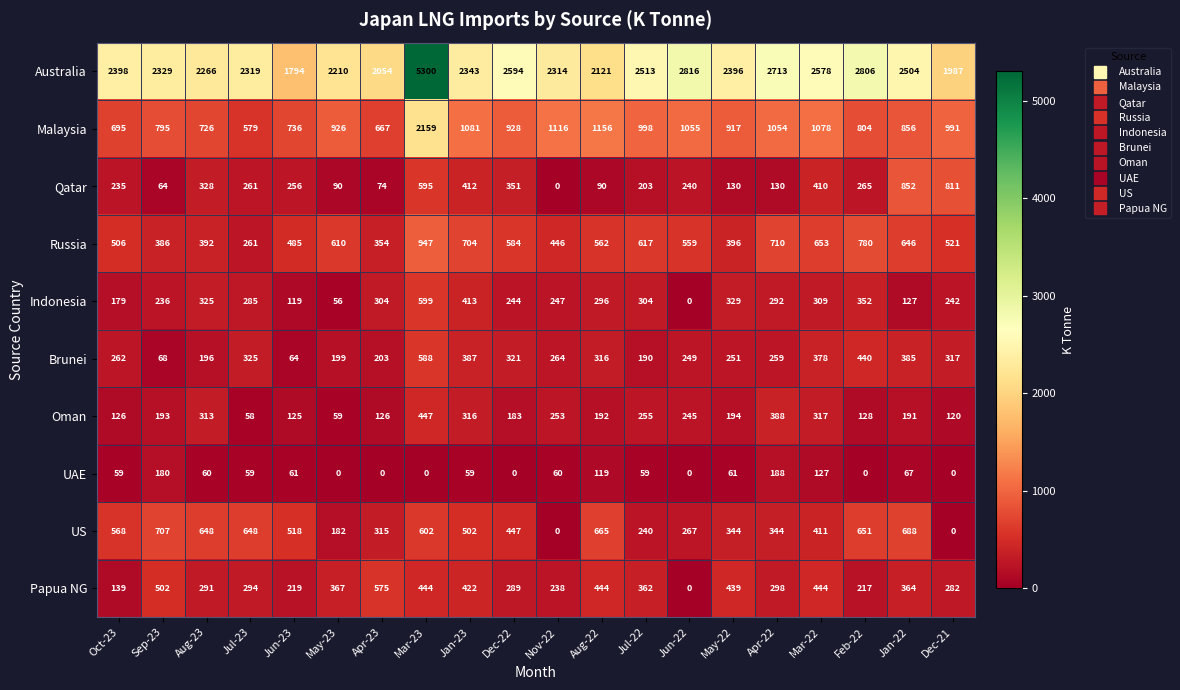

Which series has the largest total across all categories?

Australia